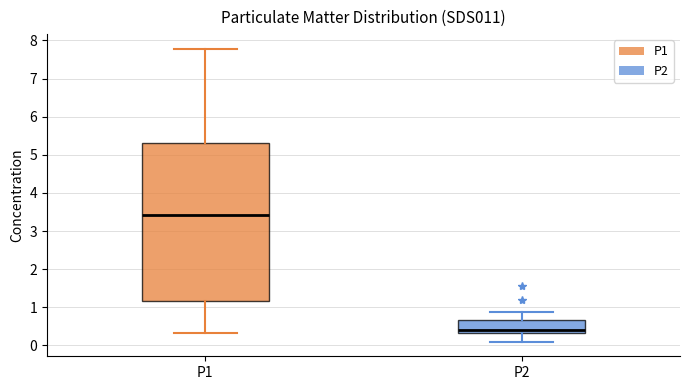

Which box has the highest median line?

P1